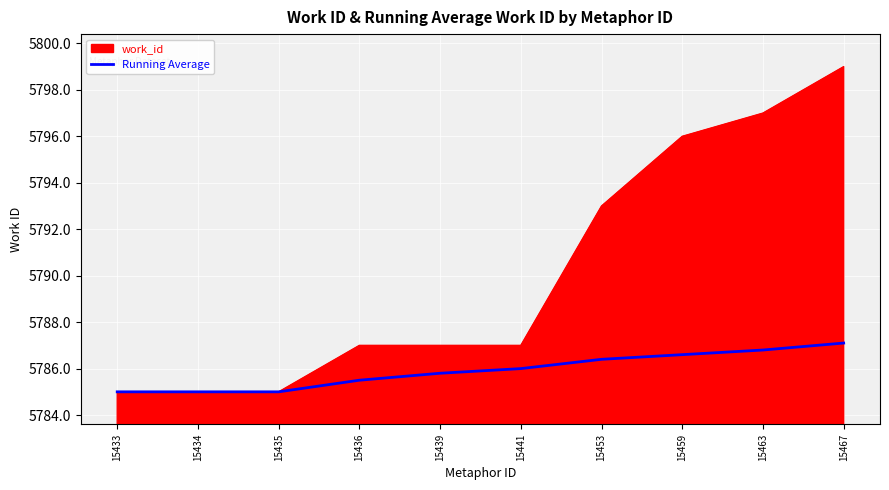

Rank the series at 15436 from lowest to highest value.

Running Average, work_id